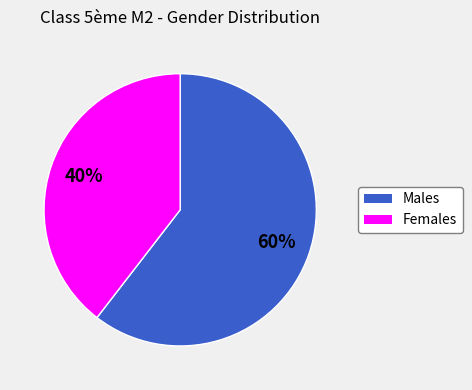

To the nearest percent, what is the average slice percentage?

50%